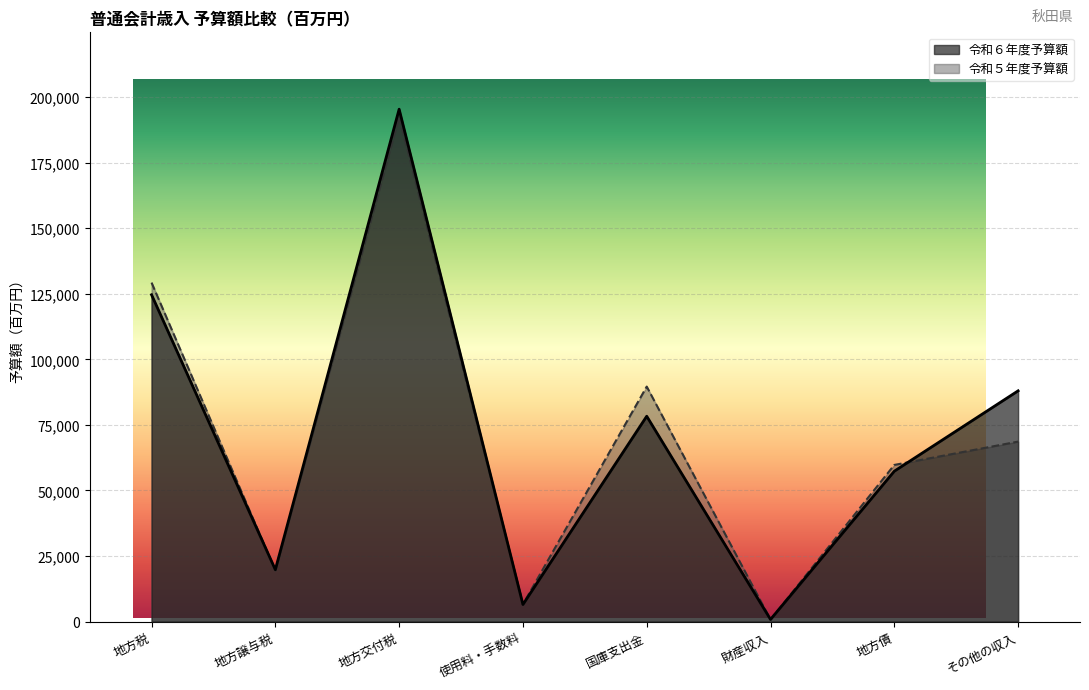

Reading left to right, list all the values displayed in this chart.

令和６年度予算額: 124634	19784	195406	6507	78310	815	57354	87996
令和５年度予算額: 129262	19479	192510	6578	89614	780	59736	68635